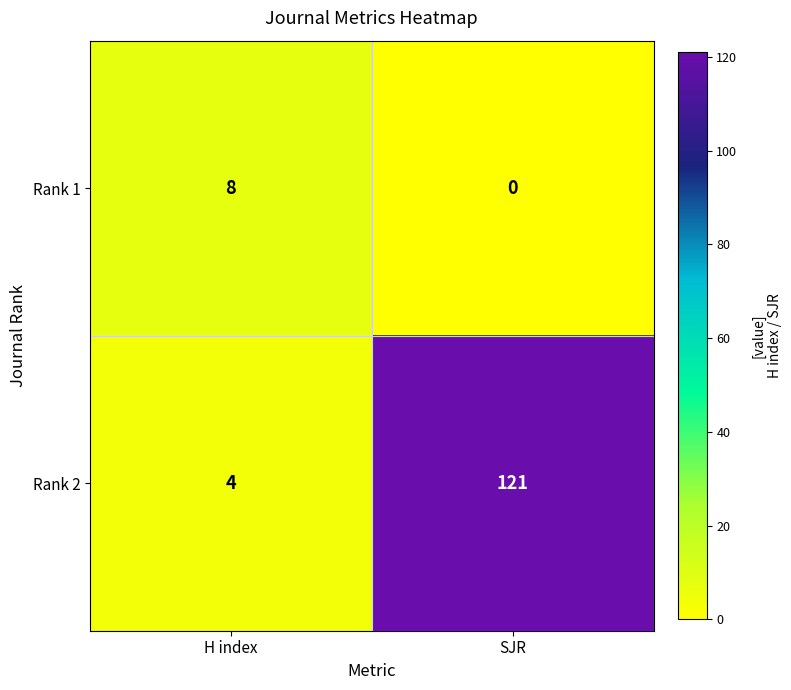

What is the difference between the Rank 2 values at H index and SJR?

117